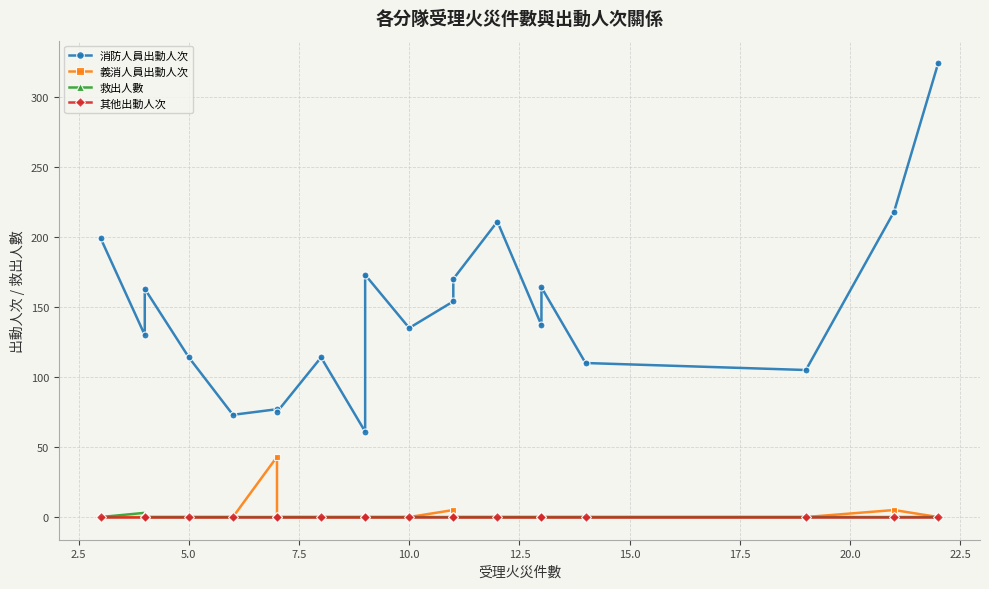

At how many categories does at least one series exceed 182?

4